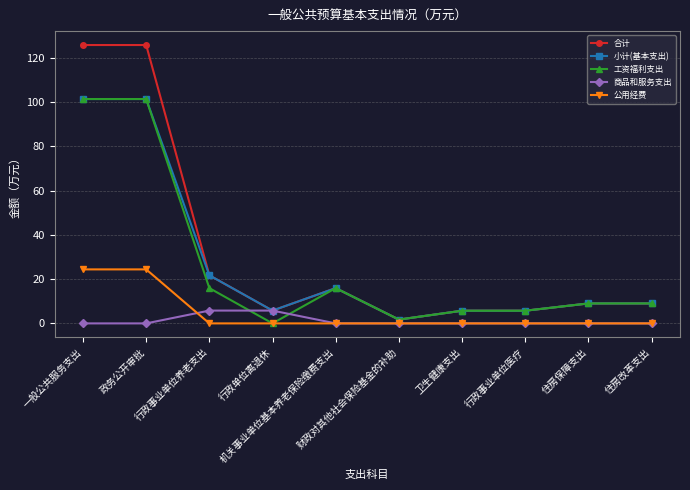

The value of 公用经费 at 政务公开审批 is 15.8. True or false?

False